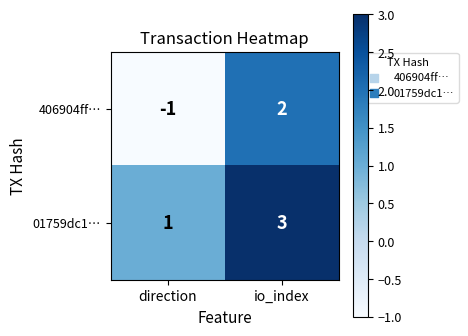

Rank the series by their maximum value, from lowest to highest.

406904ff…, 01759dc1…